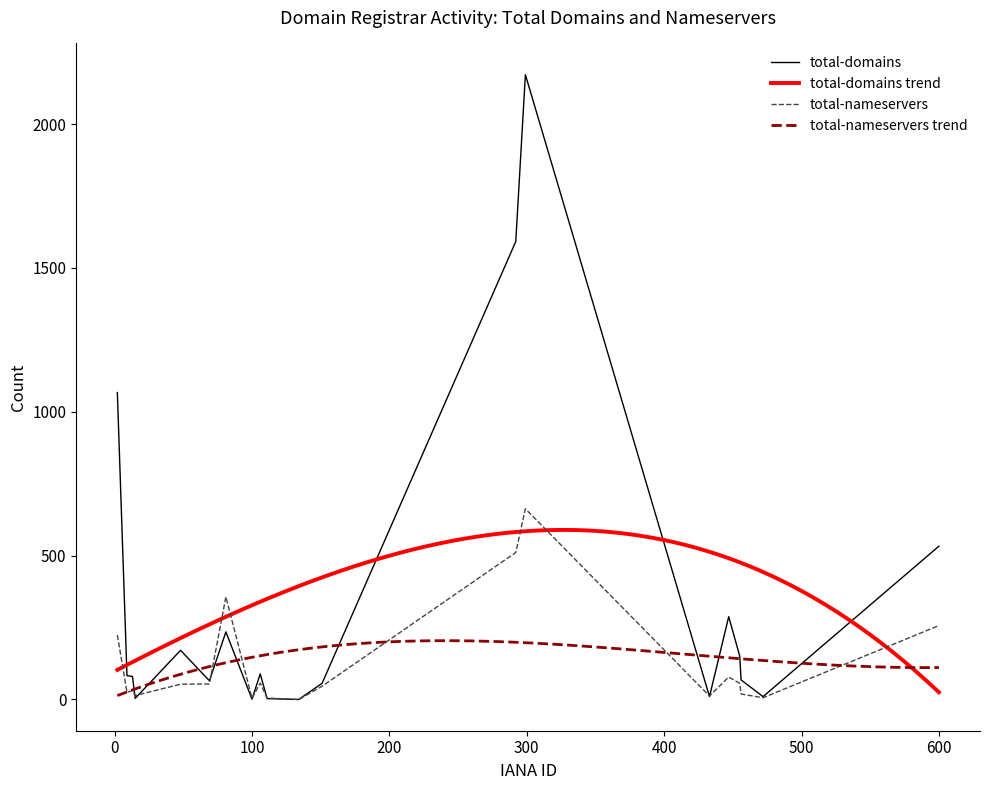

The total-domains series shows -1344 at 134. True or false?

False